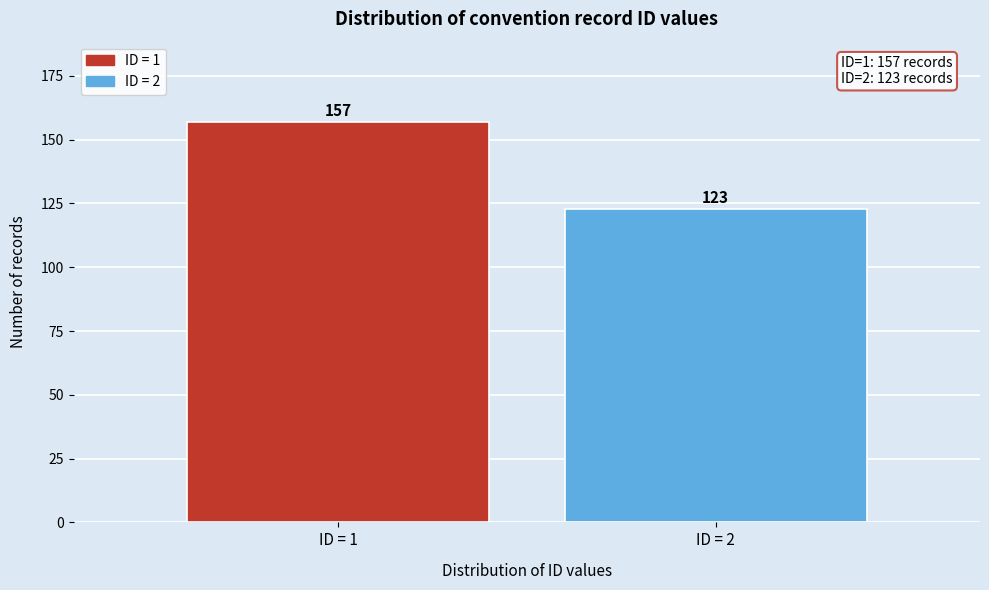

Reading left to right, list all the values displayed in this chart.

157	123